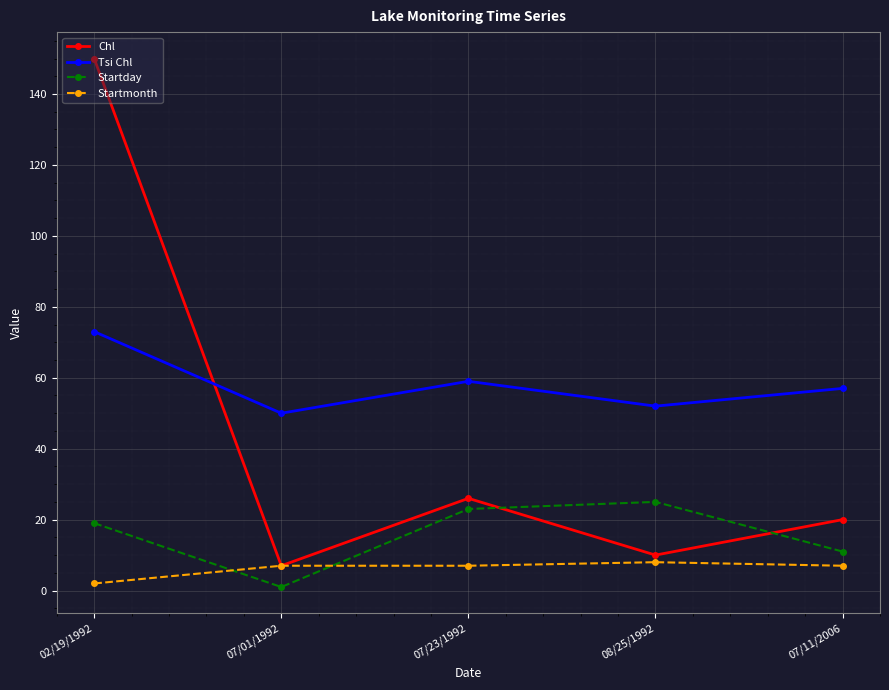

Is it true that Chl equals 60 at 02/19/1992?

False